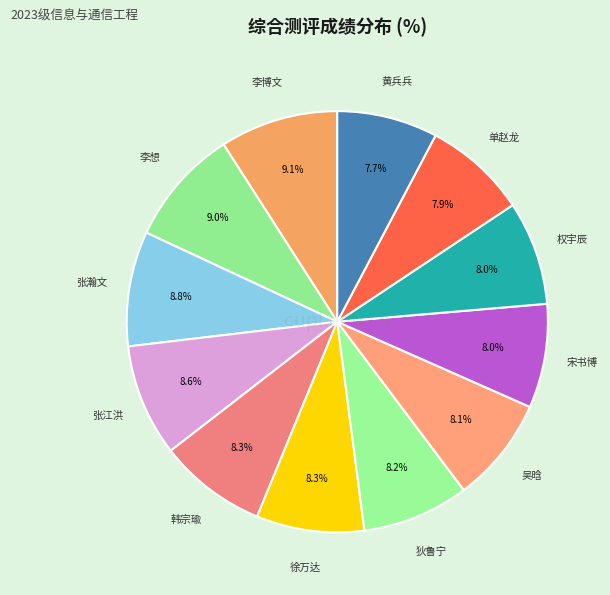

Is 黄兵兵 the majority of the pie?

No